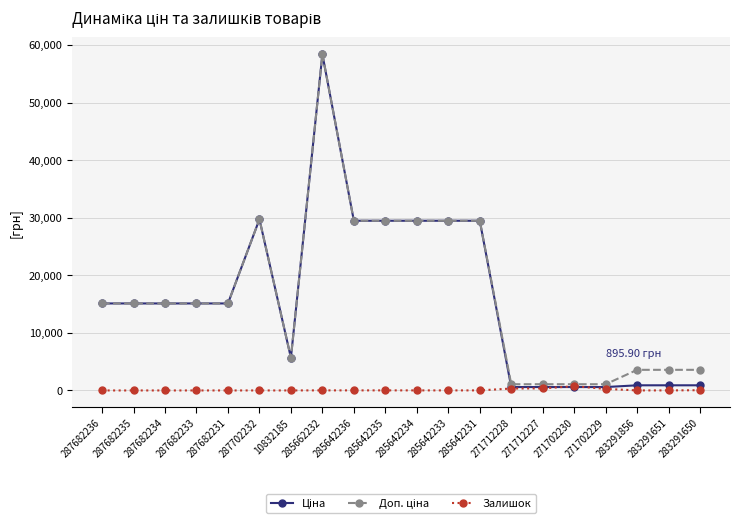

At which category is the sum across all series the highest?

285662232